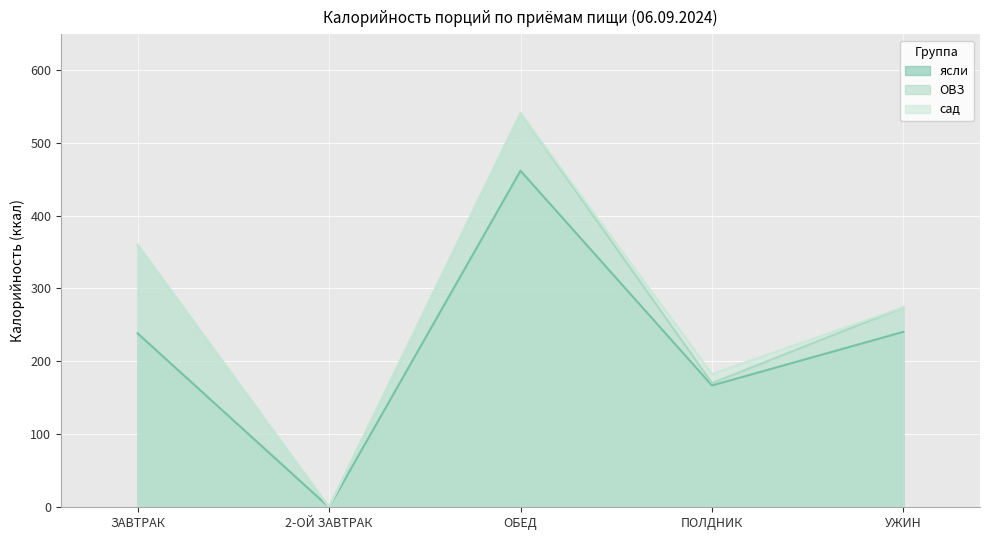

True or false: ясли and сад intersect in this chart.

False